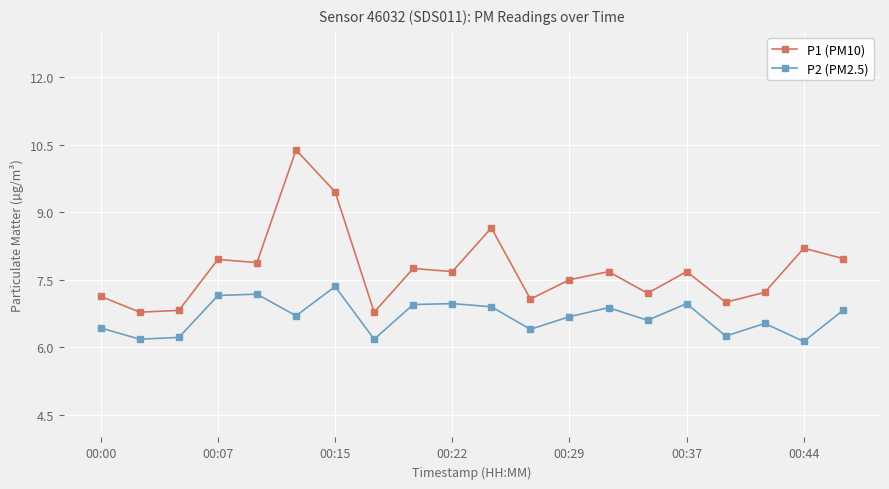

Which series has the widest spread of values?

P1 (PM10)